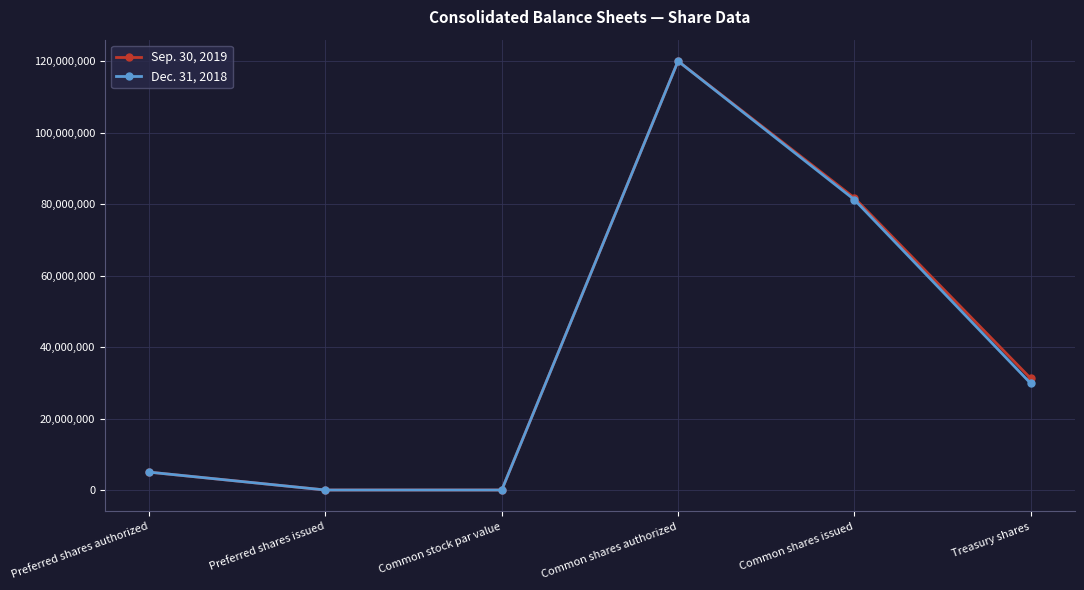

Which series changed the most between Common stock par value and Common shares issued?

Sep. 30, 2019